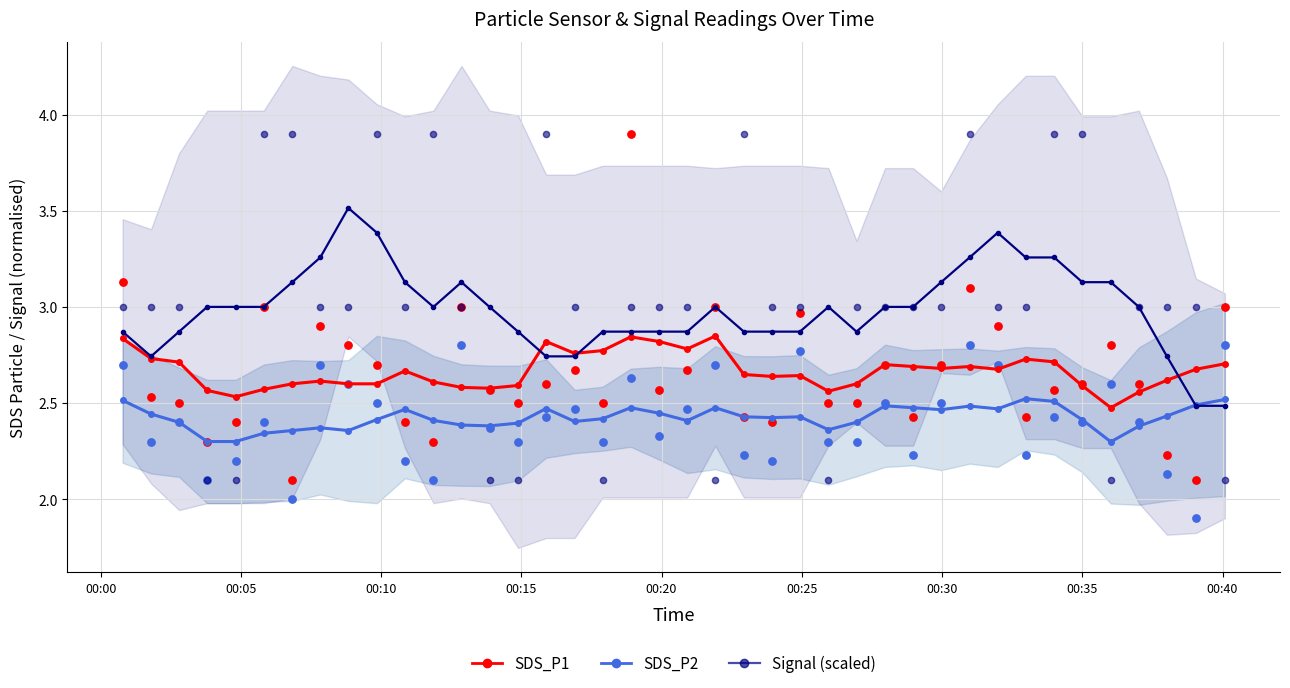

What are all the series names shown in the legend?

SDS_P1, SDS_P2, Signal (scaled)